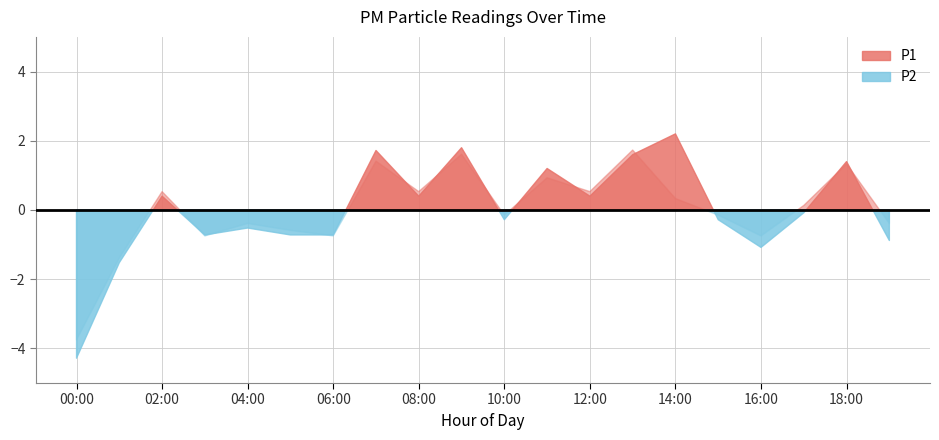

How many lines are shown in the chart?

2